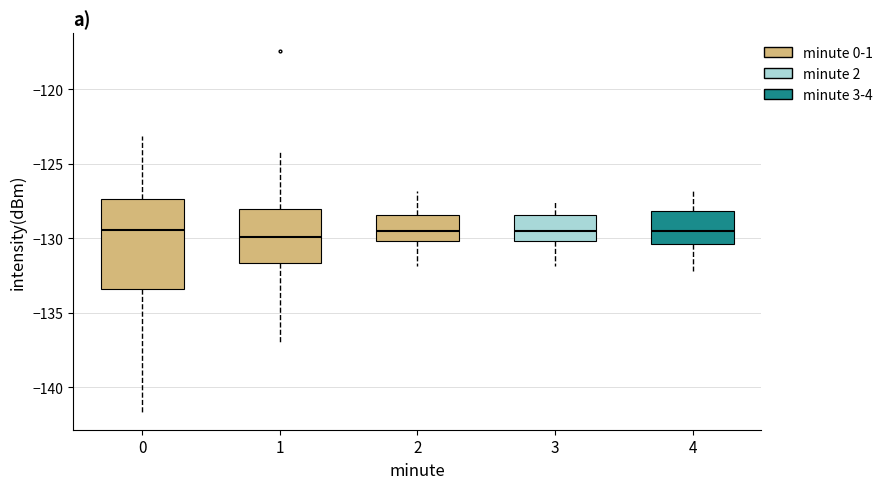

Reading left to right, read every box against the y-axis: the position of its median line, the range the box covers, and the ends of its whiskers. The values are not printed on the chart, so give them approximately, as read against the axis.

0: median -129.5, box -133.5 to -127.5, whiskers -141.5 to -123.0
1: median -130.0, box -131.5 to -128.0, whiskers -137.0 to -124.0
2: median -129.5, box -130.0 to -128.5, whiskers -132.0 to -127.0
3: median -129.5, box -130.0 to -128.5, whiskers -132.0 to -127.5
4: median -129.5, box -130.5 to -128.0, whiskers -132.0 to -126.5